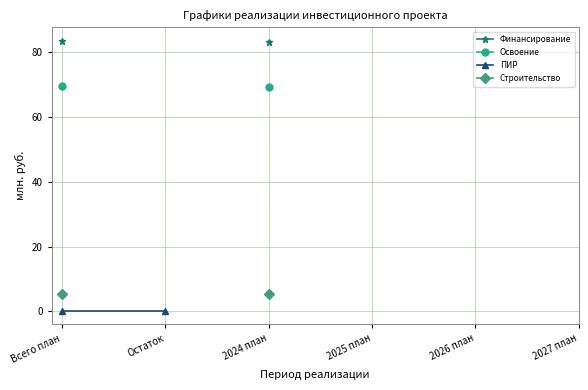

At which category does the chart reach its minimum across all series?

Всего план